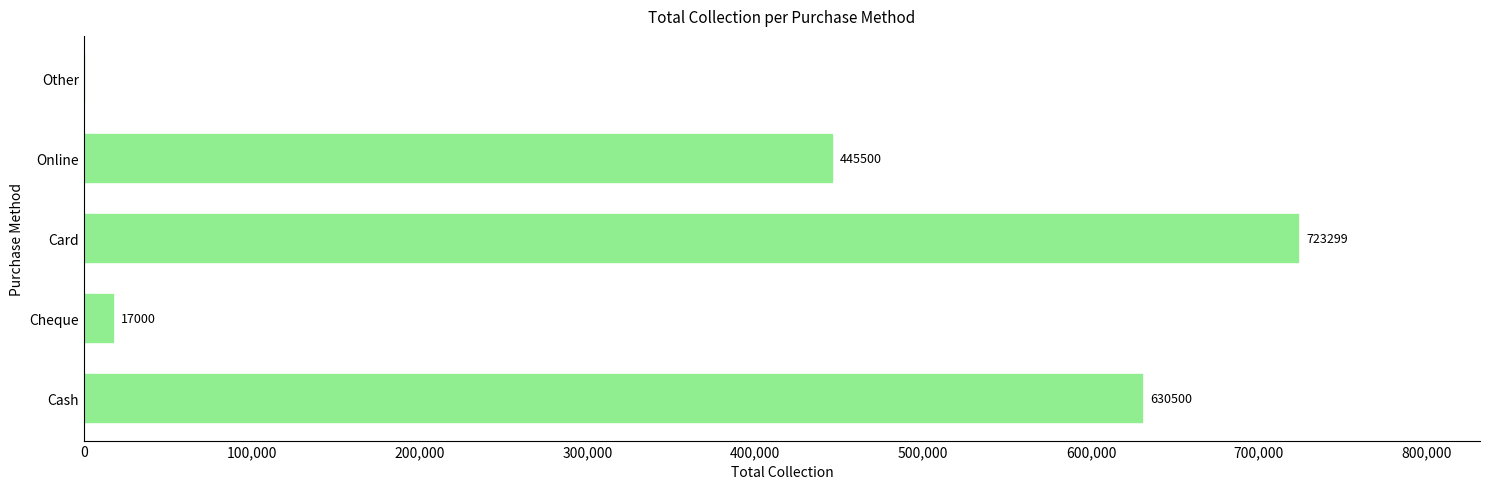

Reading top to bottom, list all the values displayed in this chart.

Other=0	Online=445500	Card=723299	Cheque=17000	Cash=630500